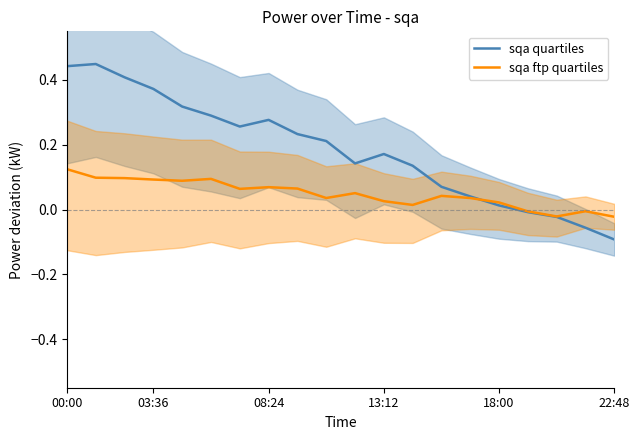

Which category has the highest value in the sqa ftp quartiles series?

00:00